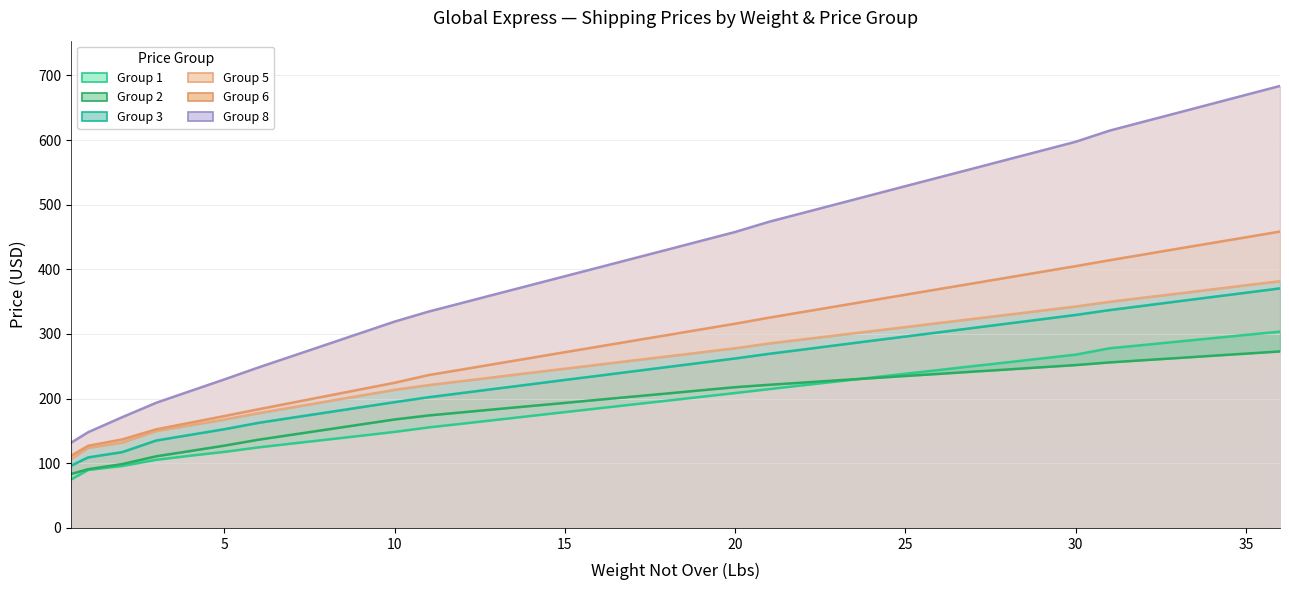

True or false: Group 6 and Group 5 cross at least once.

False